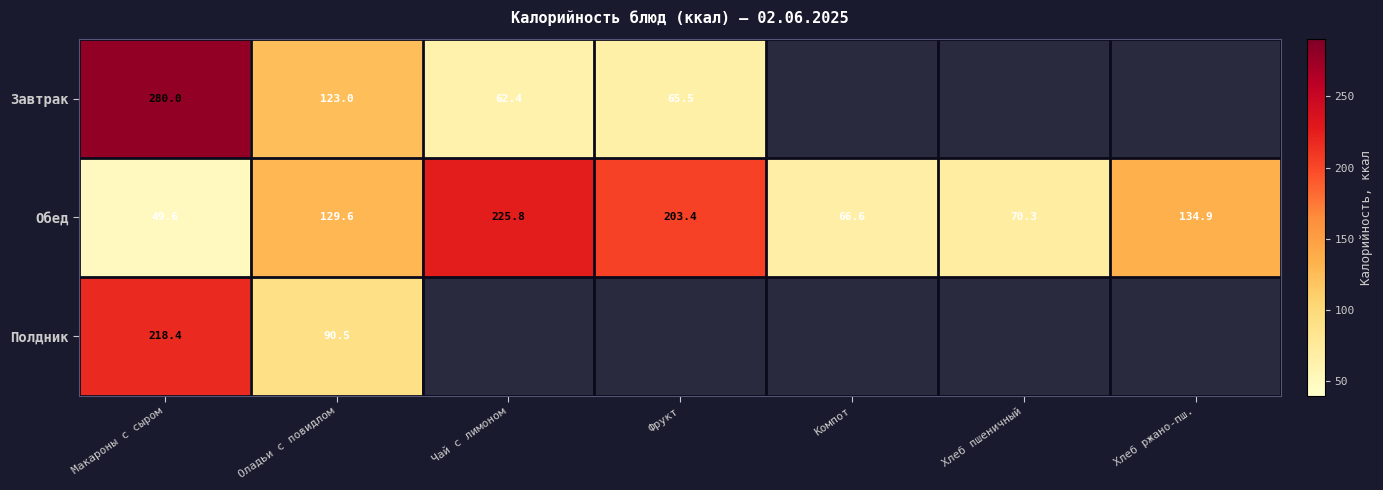

Which category has the highest value in the Обед series?

Чай с лимоном